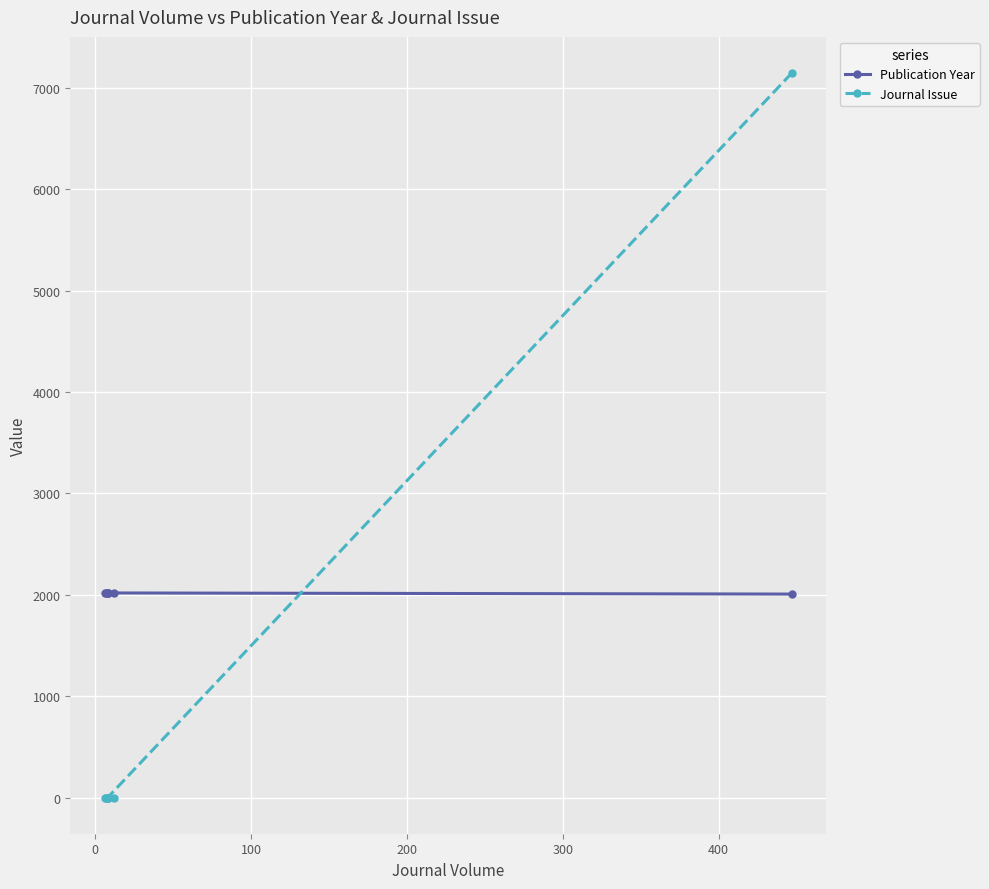

What is the greatest value displayed?

7144